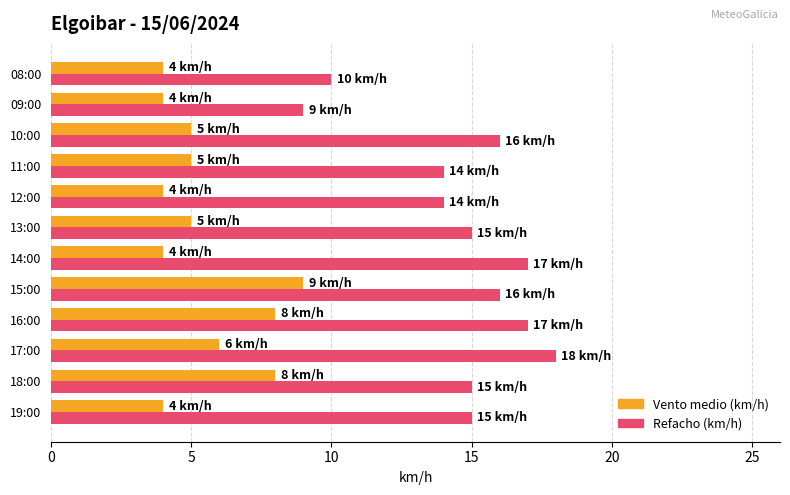

List the series in order of their overall mean, lowest first.

Vento medio (km/h), Refacho (km/h)